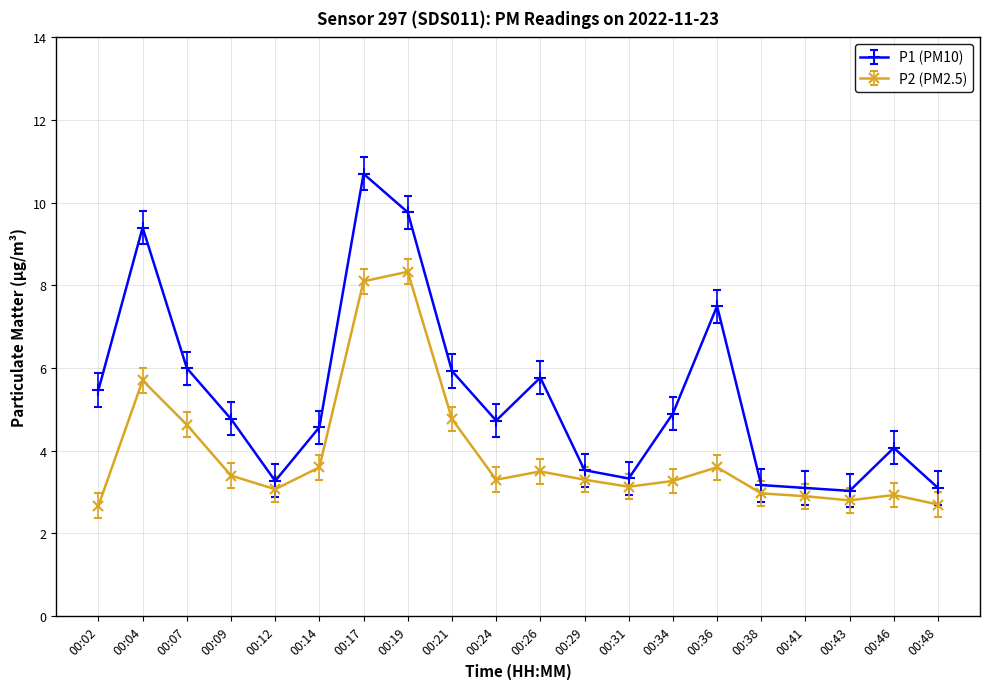

Does the chart display data point markers on the line(s)?

Yes